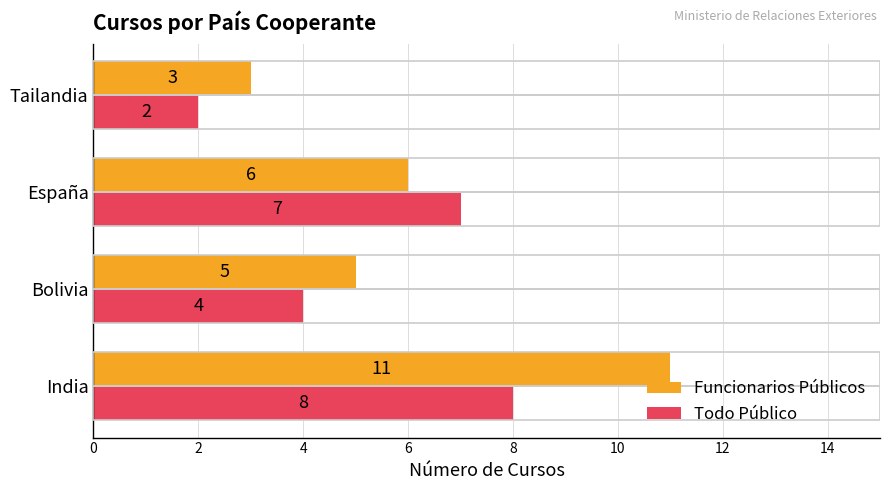

Which series changed the most between India and Tailandia?

Funcionarios Públicos